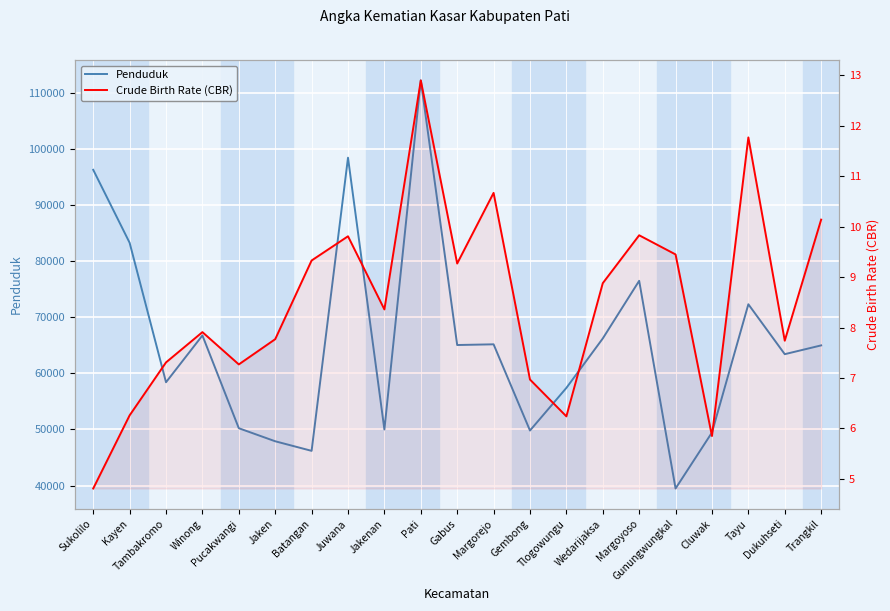

How many data points in Crude Birth Rate (CBR) are above 8?

11